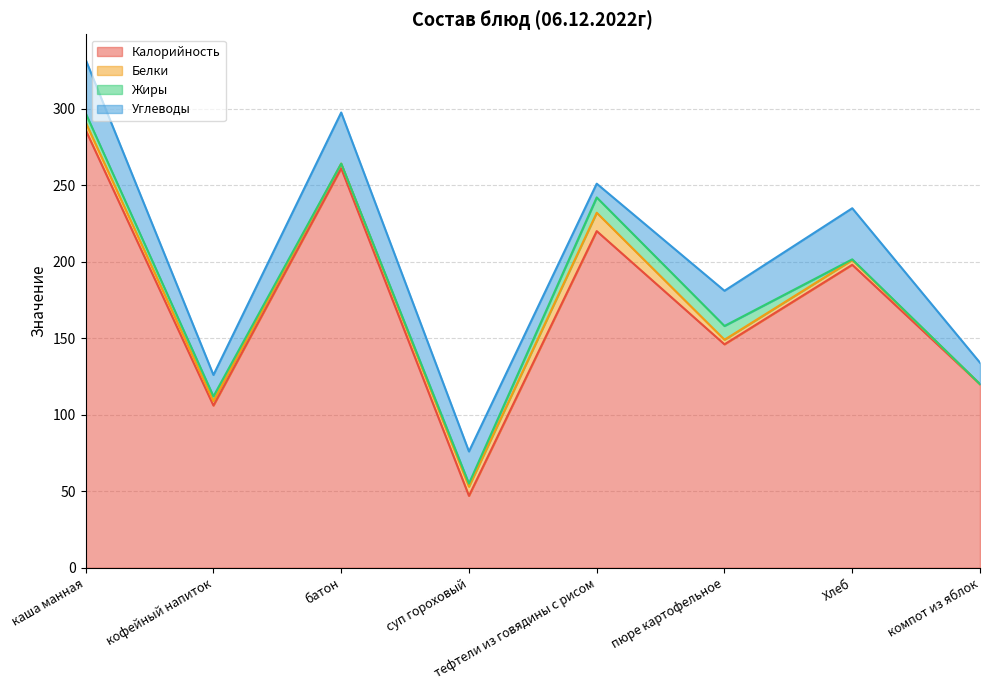

Where does the Жиры series first go above 3?

каша манная